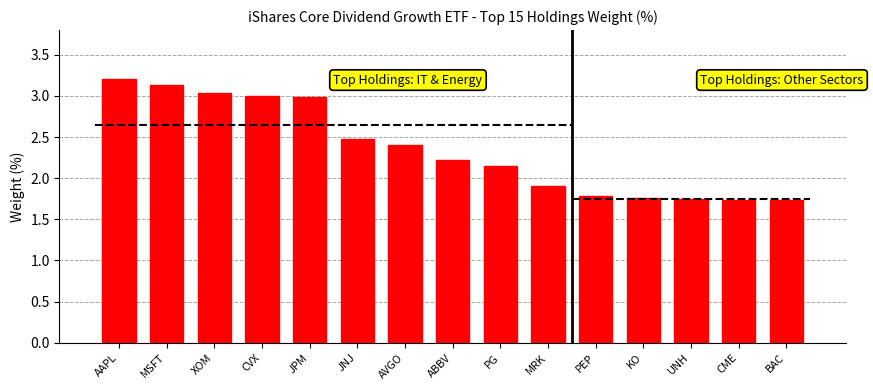

At which category does the chart reach its peak across all series?

AAPL